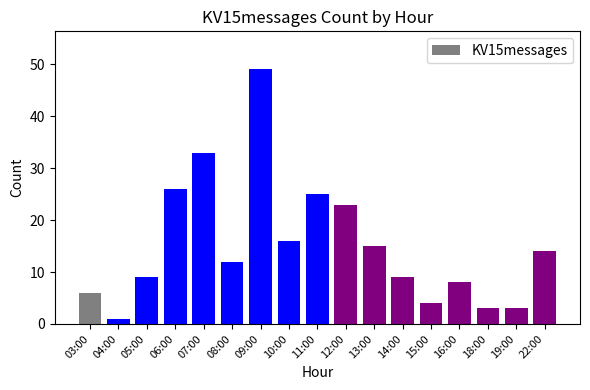

How many categories are shown in the chart?

17